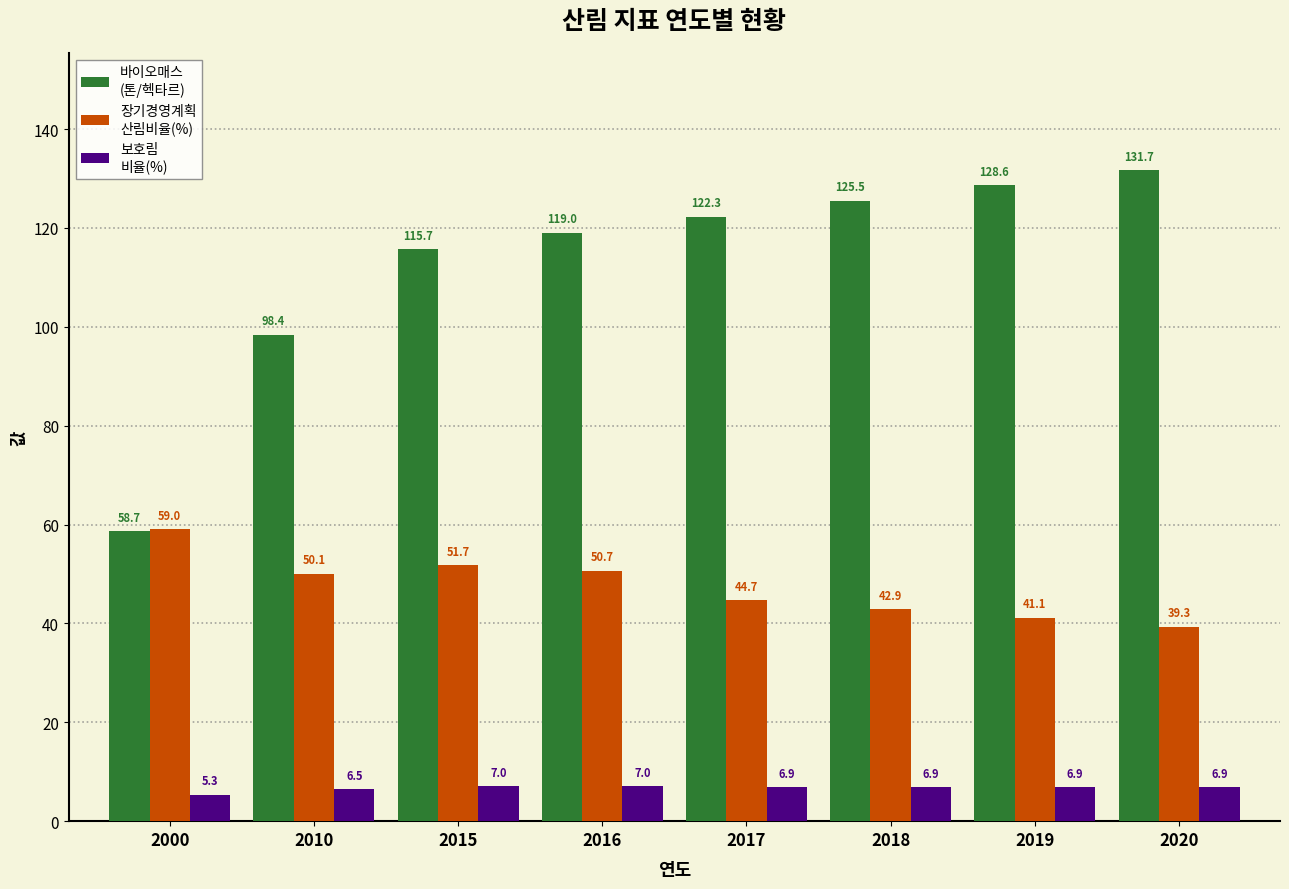

At which category is the sum across all series the highest?

2020